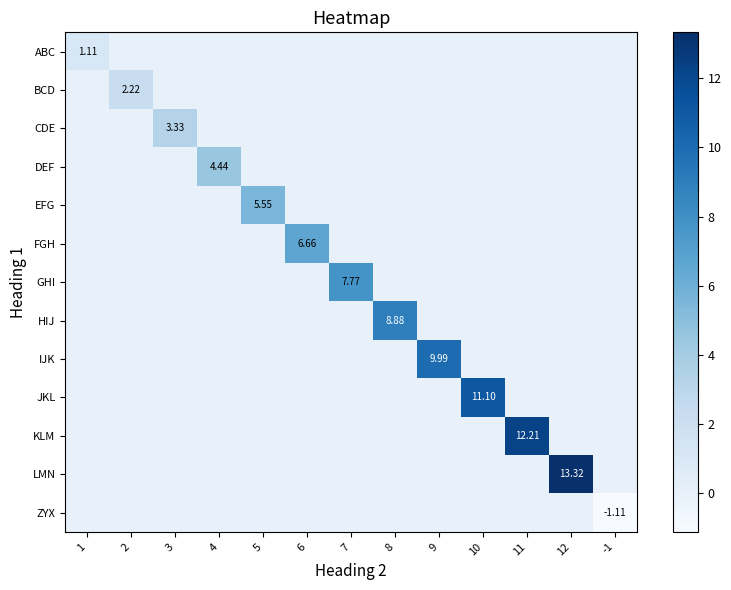

List the series in order of their peak value, highest first.

LMN, KLM, JKL, IJK, HIJ, GHI, FGH, EFG, DEF, CDE, BCD, ABC, ZYX